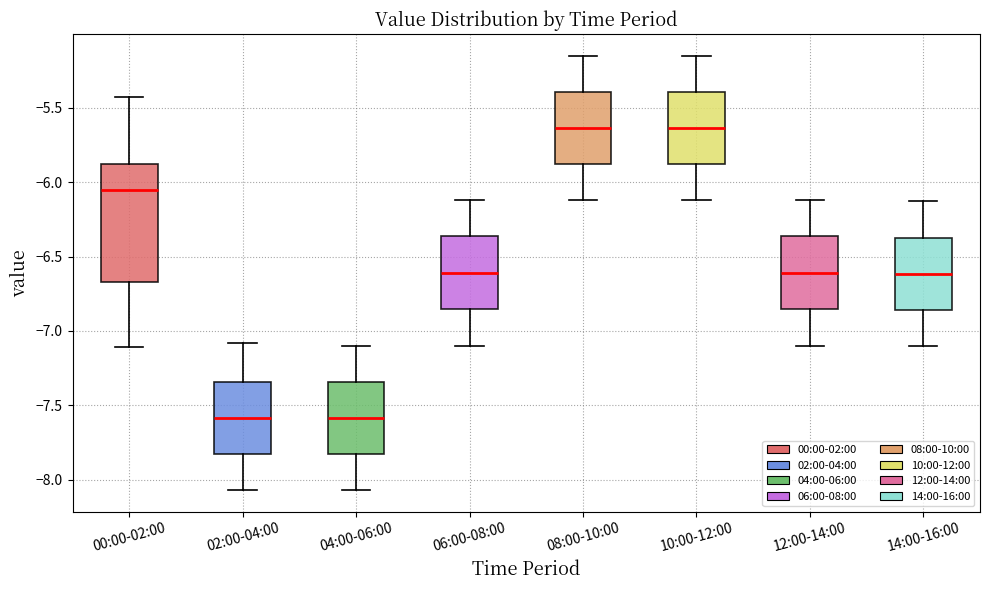

Reading left to right, read every box against the y-axis: the position of its median line, the range the box covers, and the ends of its whiskers. The values are not printed on the chart, so give them approximately, as read against the axis.

00:00-02:00: median -6.05, box -6.65 to -5.85, whiskers -7.10 to -5.45
02:00-04:00: median -7.60, box -7.85 to -7.35, whiskers -8.05 to -7.10
04:00-06:00: median -7.60, box -7.85 to -7.35, whiskers -8.05 to -7.10
06:00-08:00: median -6.60, box -6.85 to -6.35, whiskers -7.10 to -6.10
08:00-10:00: median -5.65, box -5.90 to -5.40, whiskers -6.10 to -5.15
10:00-12:00: median -5.65, box -5.90 to -5.40, whiskers -6.10 to -5.15
12:00-14:00: median -6.60, box -6.85 to -6.35, whiskers -7.10 to -6.10
14:00-16:00: median -6.60, box -6.85 to -6.35, whiskers -7.10 to -6.15